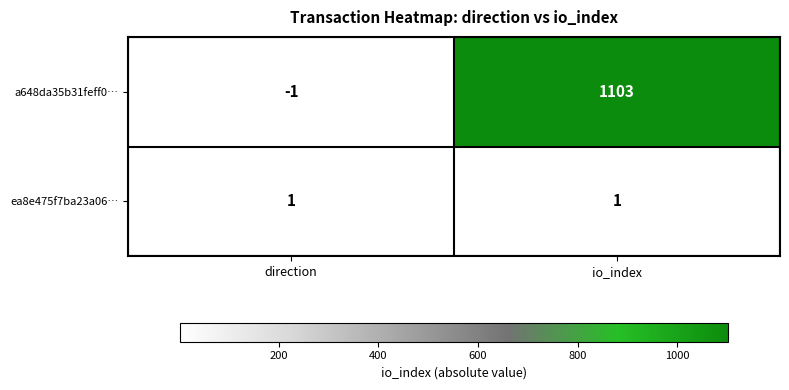

True or false: ea8e475f7ba23a06… has a value of 1 at direction.

True